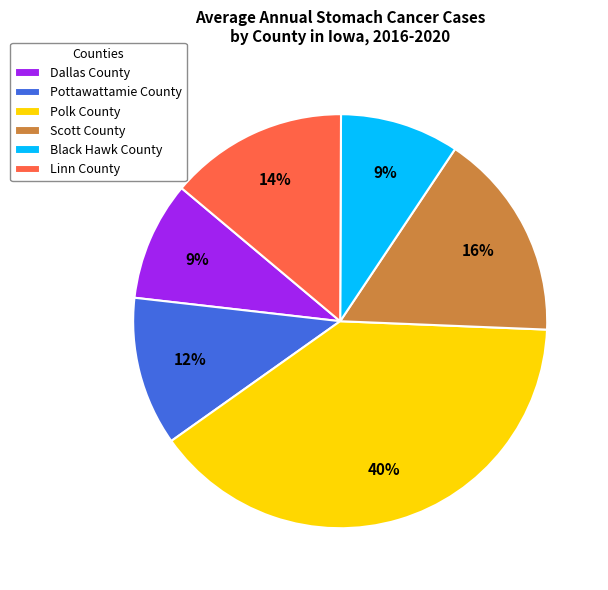

Does any single category account for the majority?

No